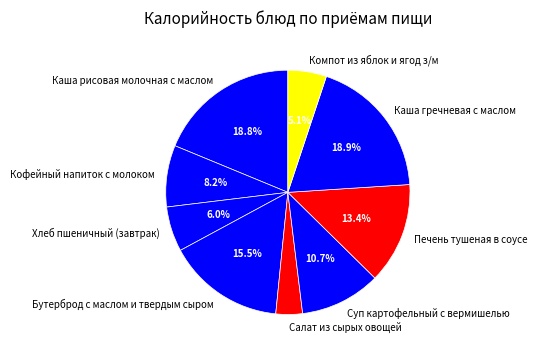

Is Салат из сырых овощей the majority of the pie?

No